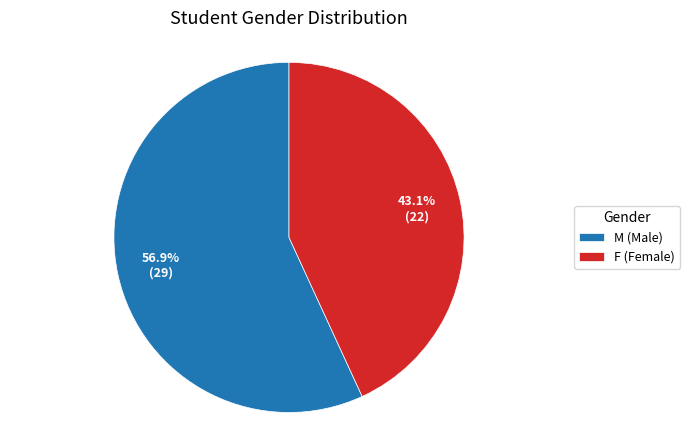

What is the ratio of the value at F to the value at M?

0.8